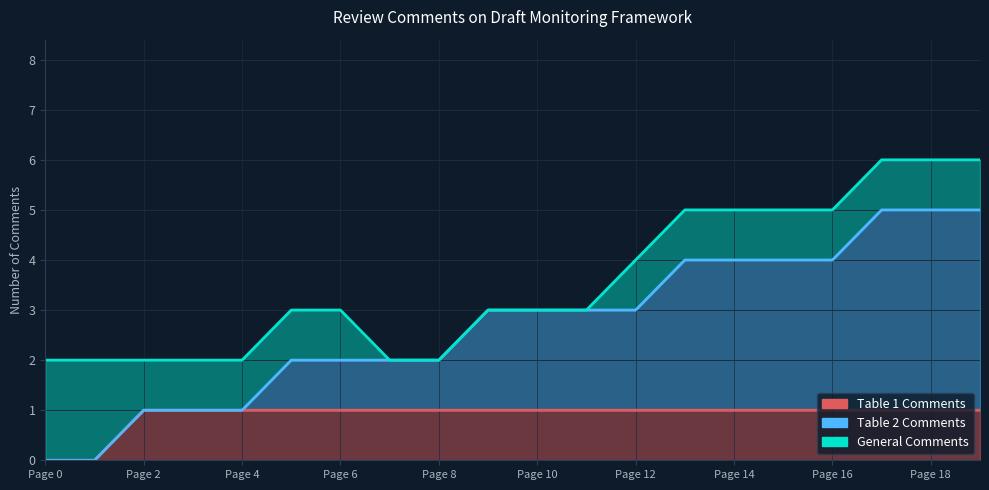

Count the Table 1 Comments values in the range 1 to 2.

18